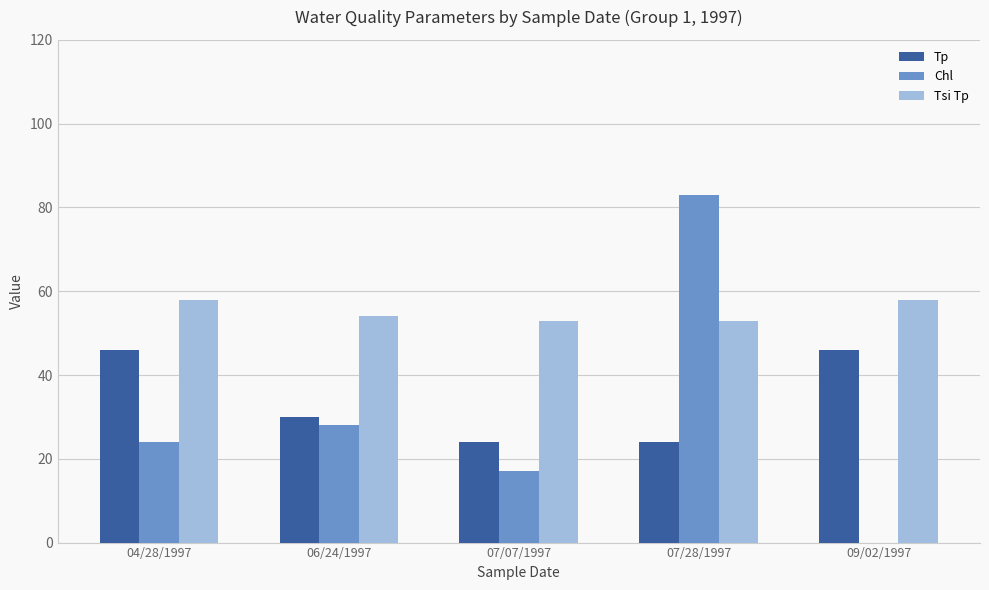

Where is Tsi Tp nearest to the value 55?

06/24/1997